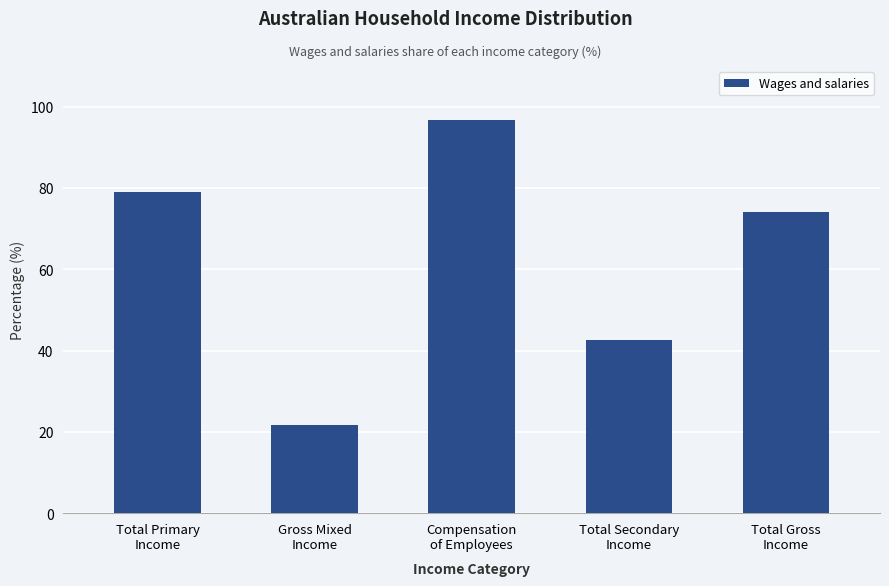

Reading left to right, what are all the values shown in this chart?

78.9	21.7	96.6	42.6	74.1